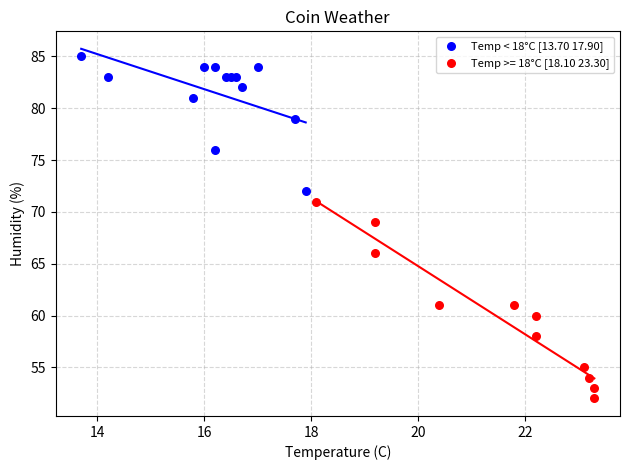

Which series contains the highest Y value?

Temp < 18°C [13.70 17.90]